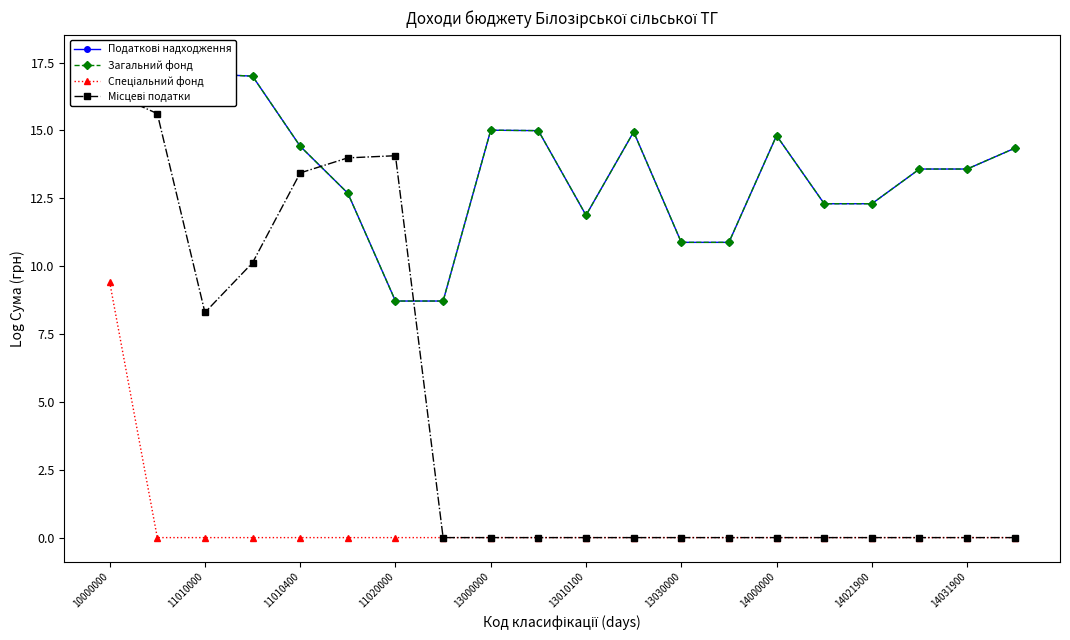

True or false: Спеціальний фонд has more than 0 interior local peaks.

False